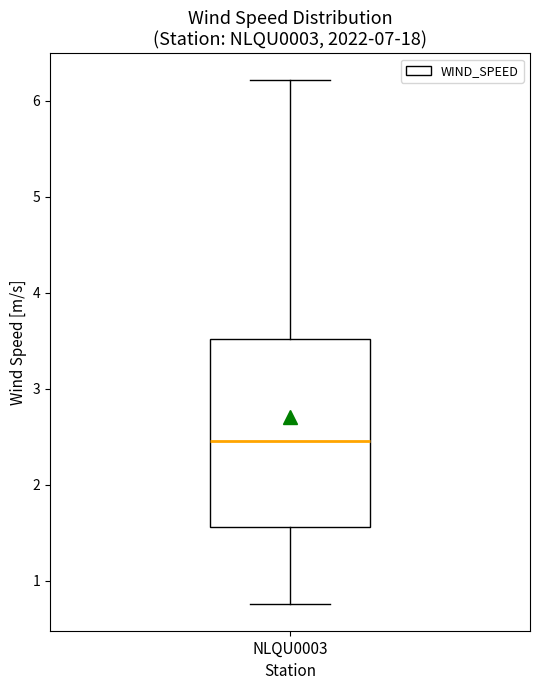

Where is the upper edge of the box for NLQU0003 on the y-axis? The values are not printed on the chart, so give them approximately, as read against the axis.

3.5